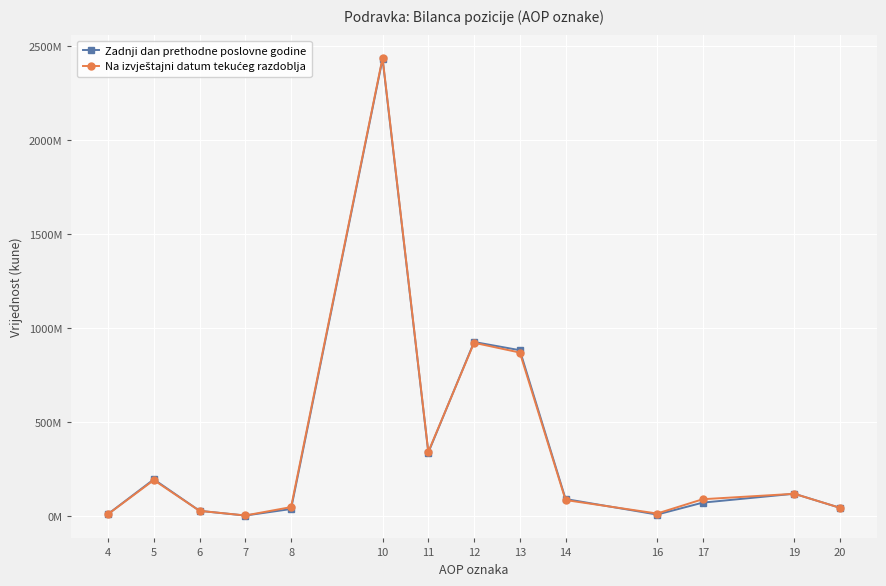

Does the chart display data point markers on the line(s)?

Yes